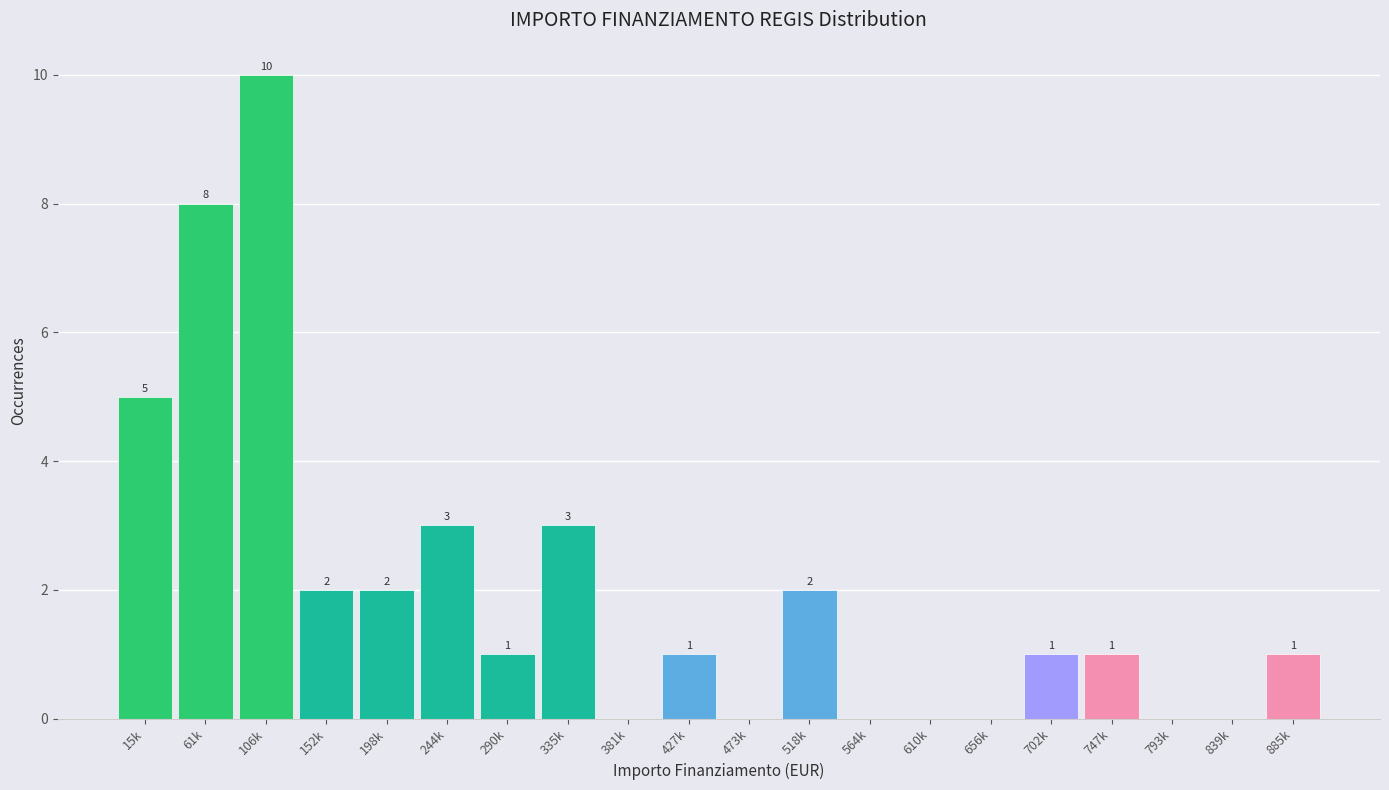

Reading right to left, transcribe all the data shown in this chart.

885k=1	839k=0	793k=0	747k=1	702k=1	656k=0	610k=0	564k=0	518k=2	473k=0	427k=1	381k=0	335k=3	290k=1	244k=3	198k=2	152k=2	106k=10	61k=8	15k=5